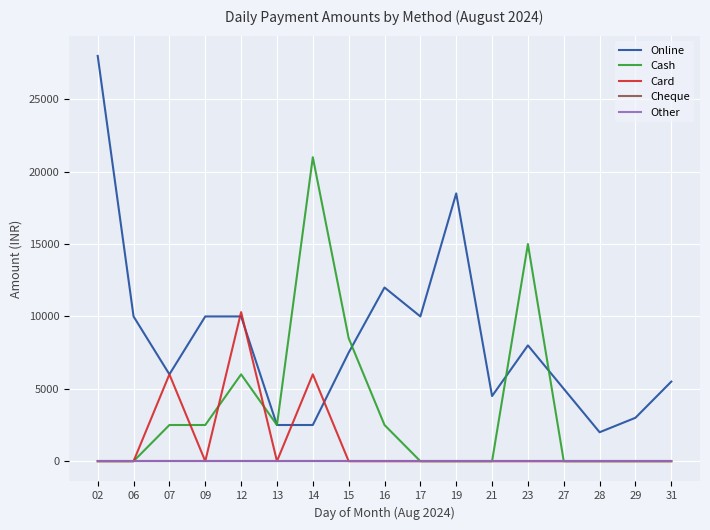

Does the chart have visible grid lines?

Yes